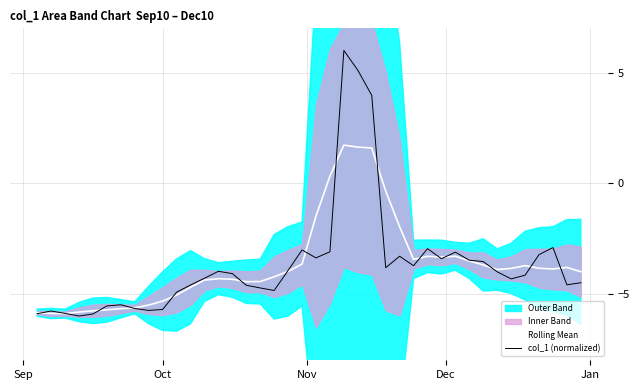

What is the value of the Rolling Mean point at the 37th from the left?

-3.8